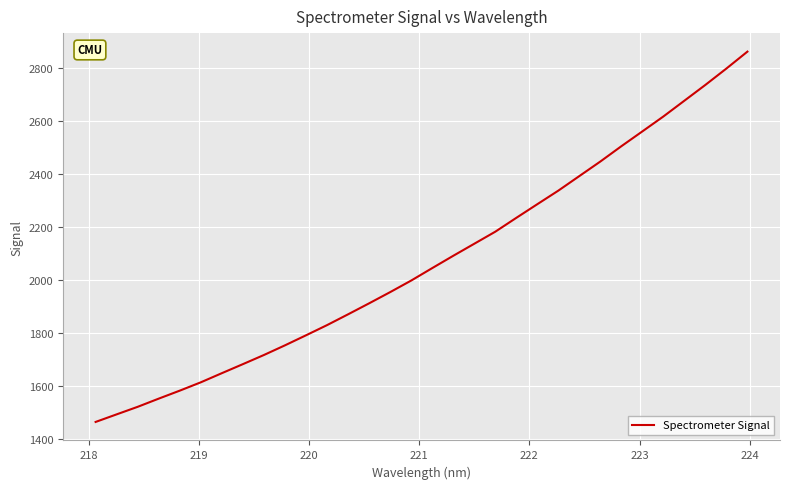

Does the chart have visible grid lines?

Yes